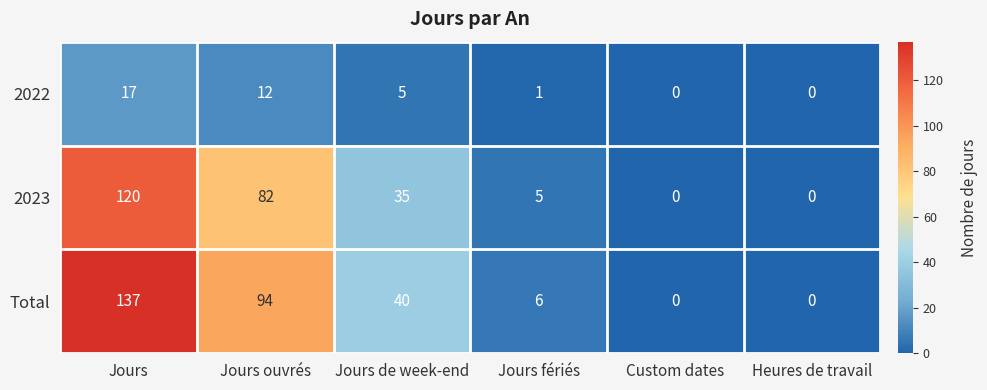

What is the difference between the maximum and minimum values in the 2023 series?

120